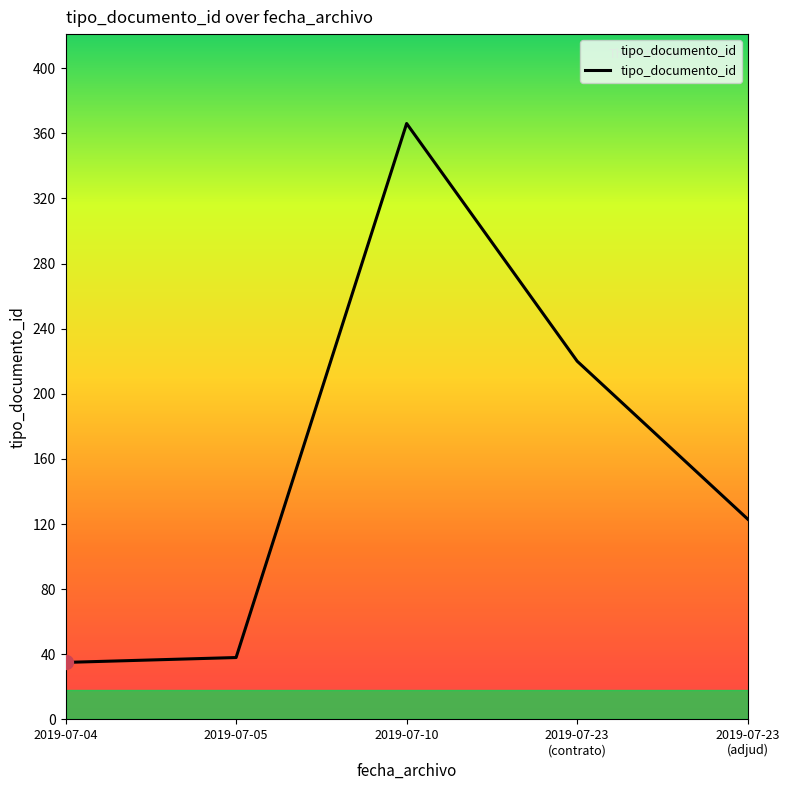

What is the difference between the maximum and minimum values?

331